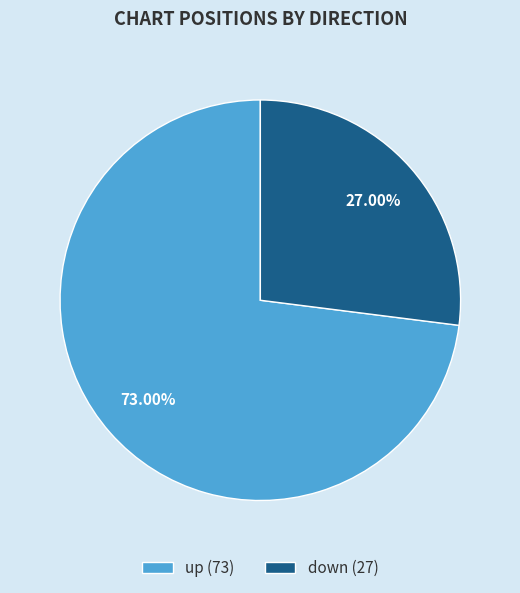

True or false: down accounts for 42% of the total.

False